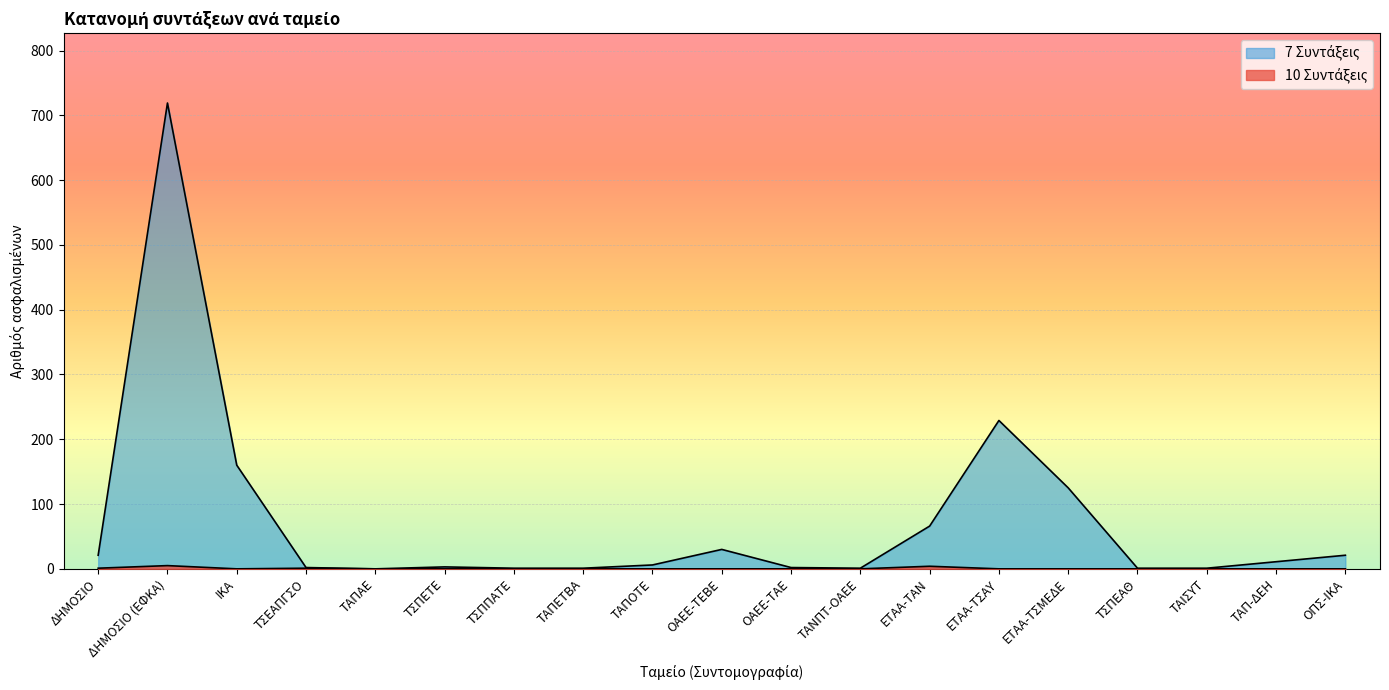

At which category does 10 Συντάξεις reach its first local valley?

ΙΚΑ